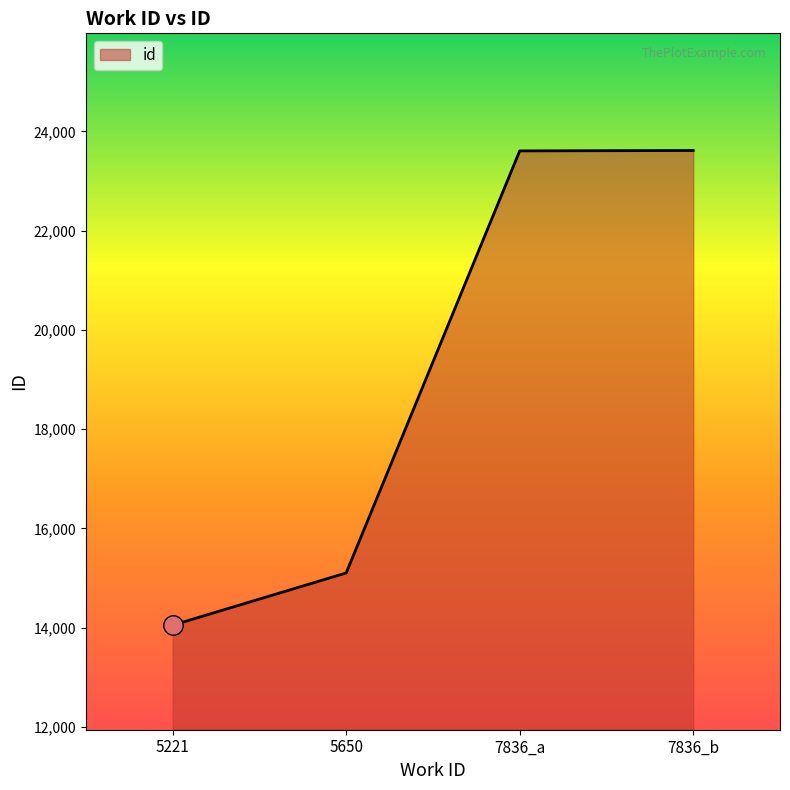

How many series are shown in this chart?

1